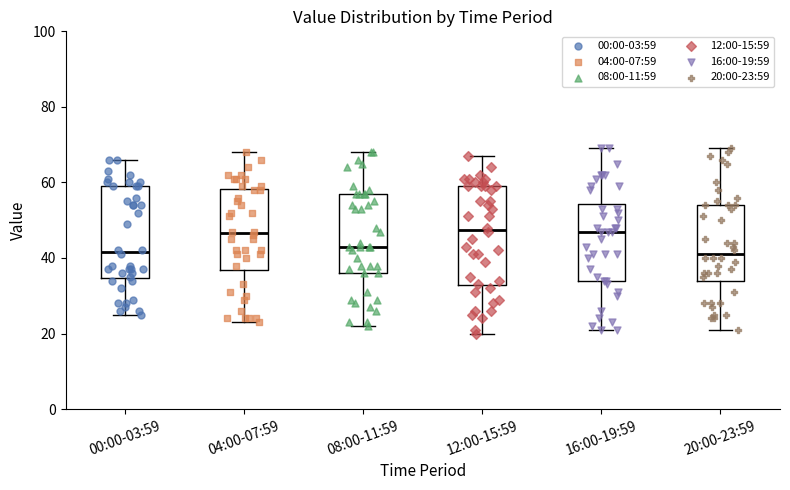

Which box is the tallest, from its lower edge to its upper edge?

12:00-15:59